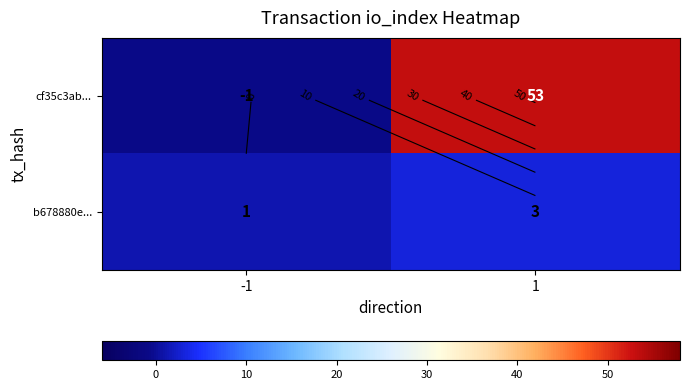

What is the difference between the highest and lowest values at 1?

50